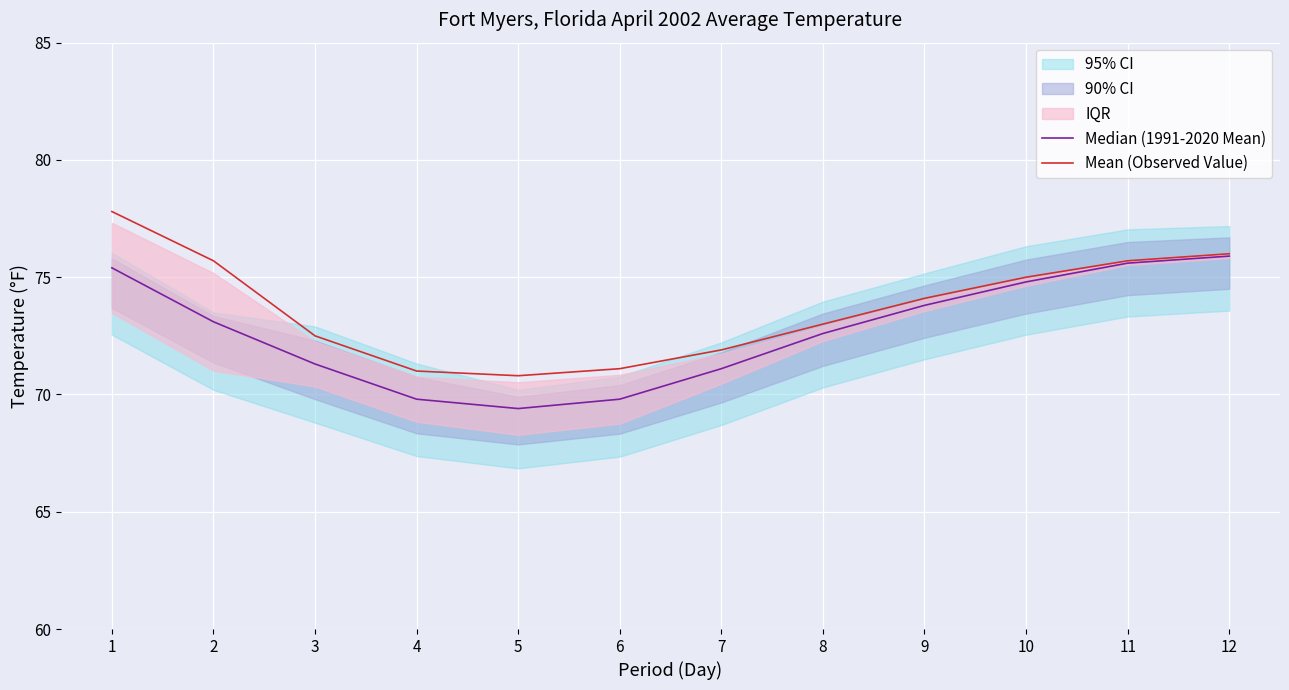

Is the value of Mean (Observed Value) at 2 greater than the value of Median (1991-2020 Mean) at 6?

Yes